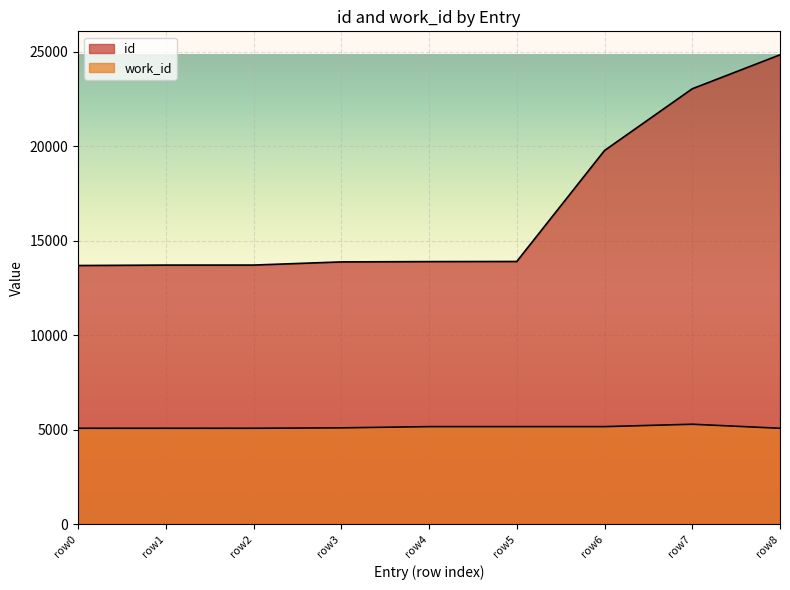

At row7, list the series in order from largest to smallest.

id, work_id